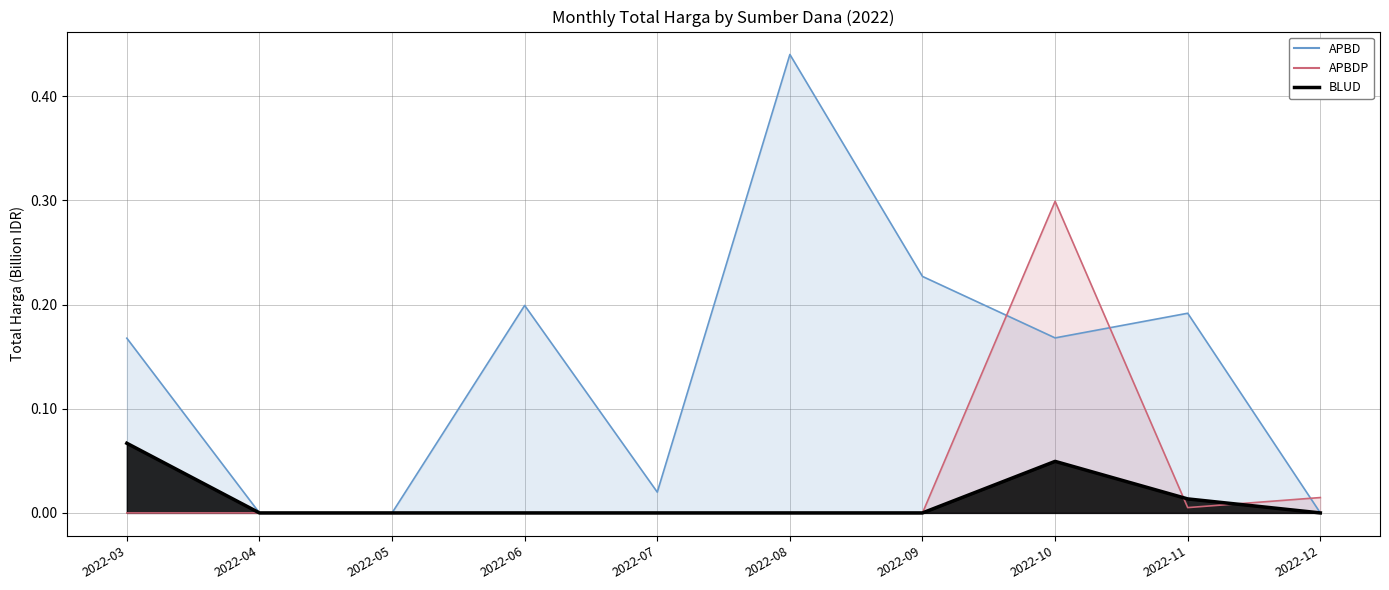

Where is APBDP line nearest to the value 0?

2022-03